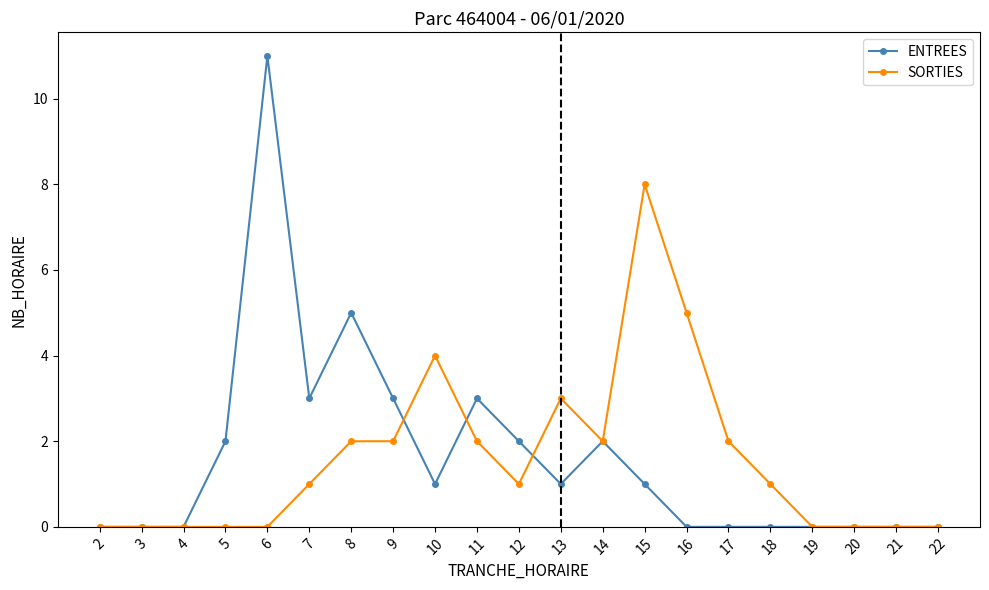

The value of SORTIES at 13 is 3. True or false?

True